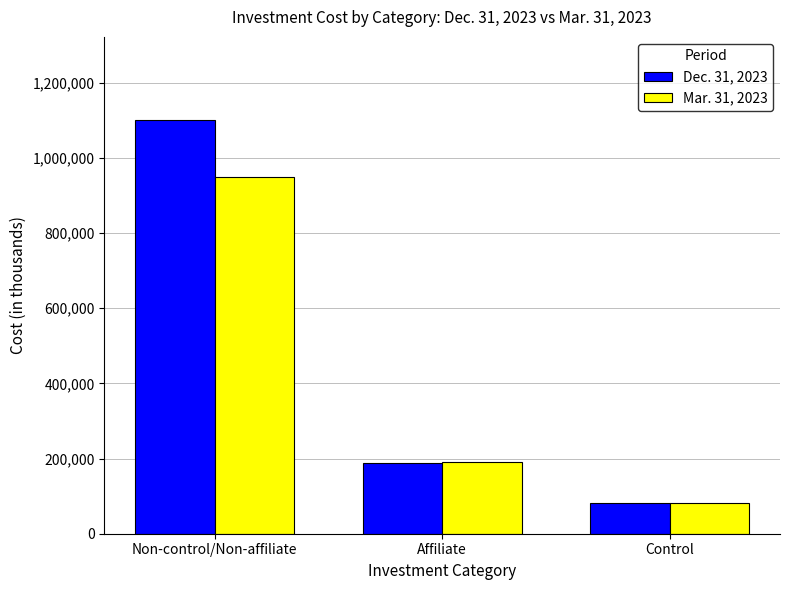

What is the sum of all Dec. 31, 2023 values?

1369906